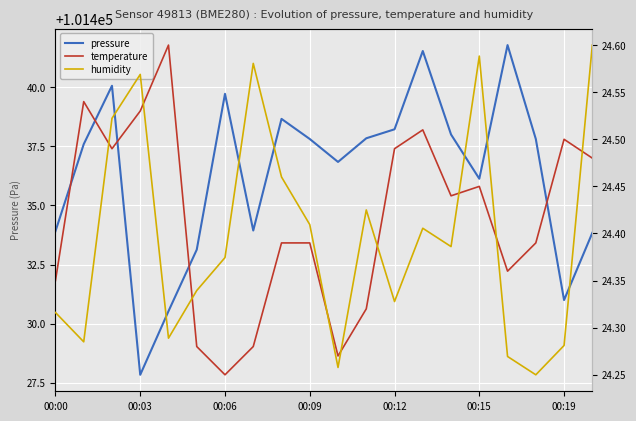

How many distinct data groups are displayed?

3